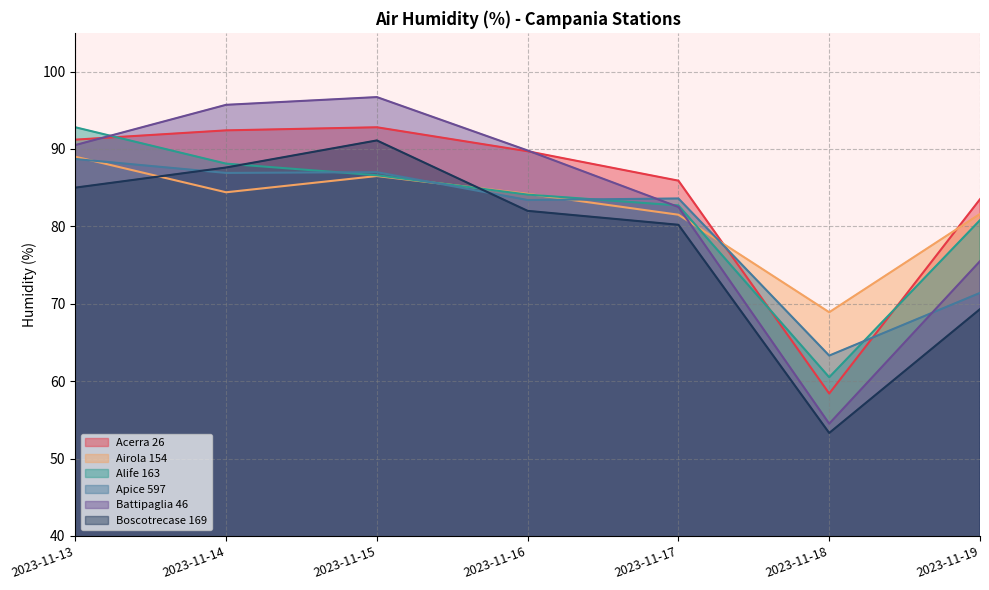

Rank the series by their maximum value, from highest to lowest.

Battipaglia 46, Acerra 26, Alife 163, Boscotrecase 169, Airola 154, Apice 597